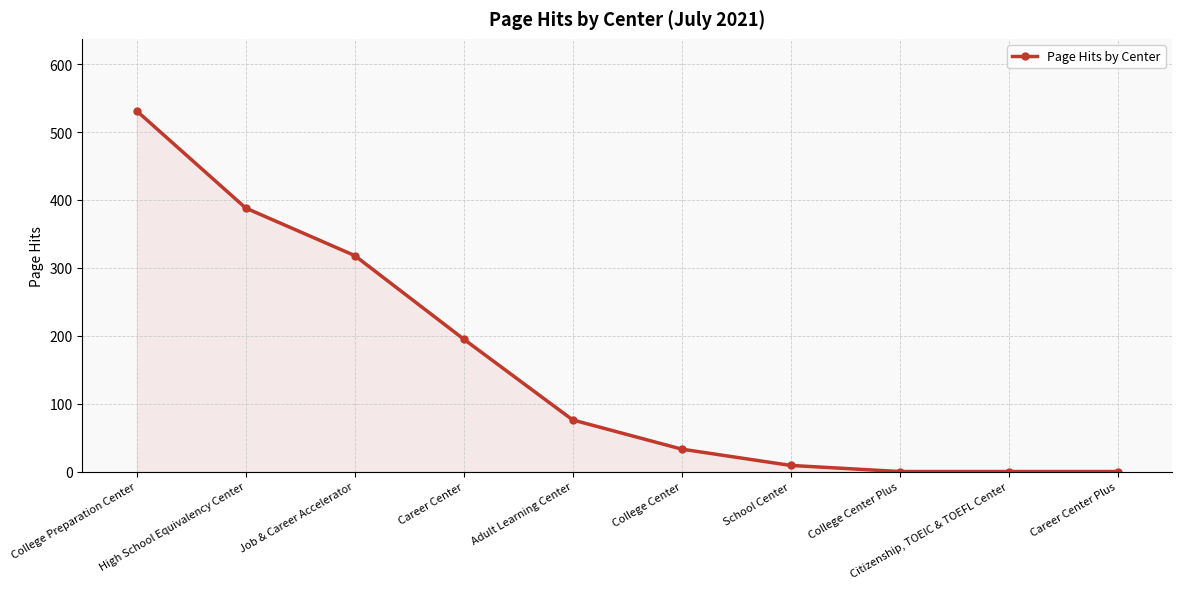

True or false: there are more than 1 points higher than both neighbors.

False